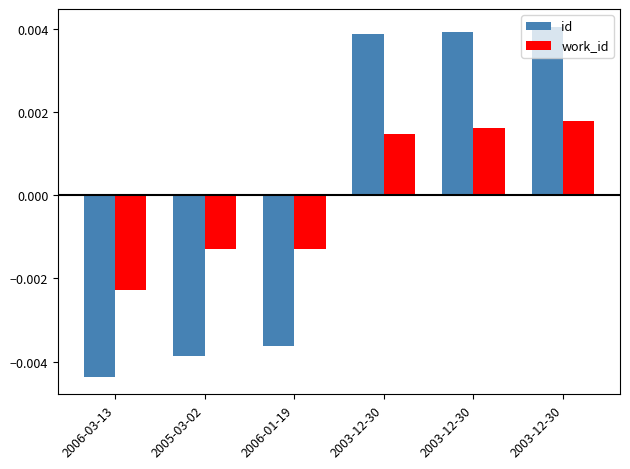

At 2006-01-19, list the series in order from smallest to largest.

id, work_id